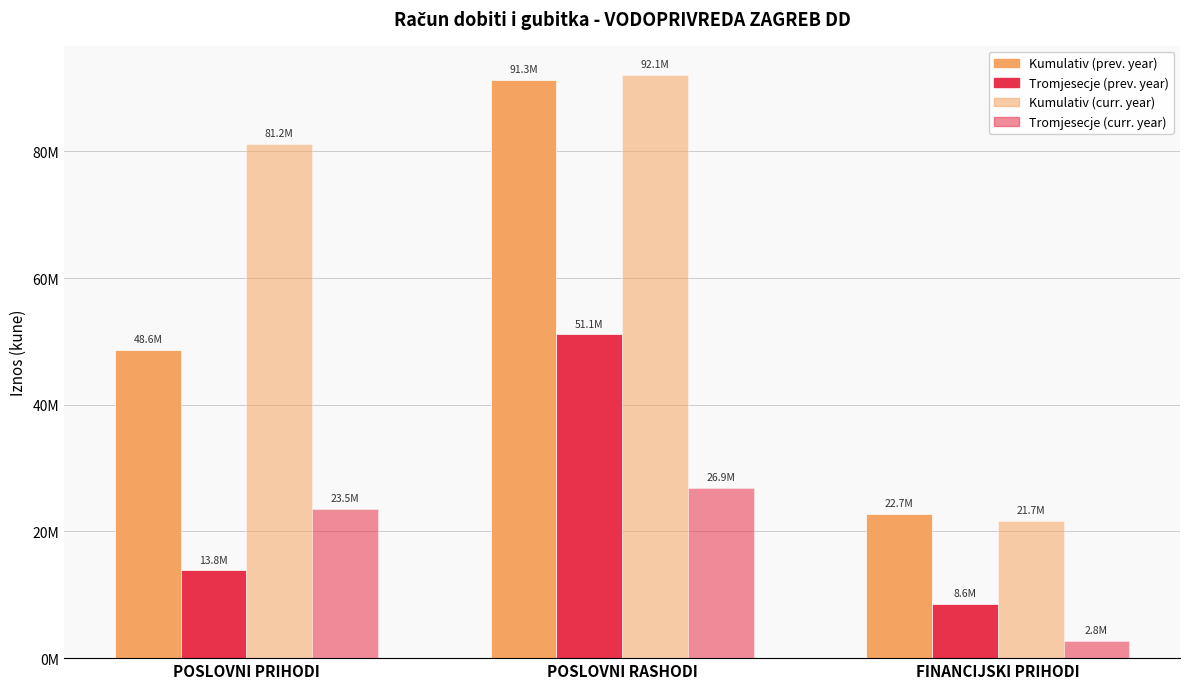

Does the chart contain stacked bars?

No